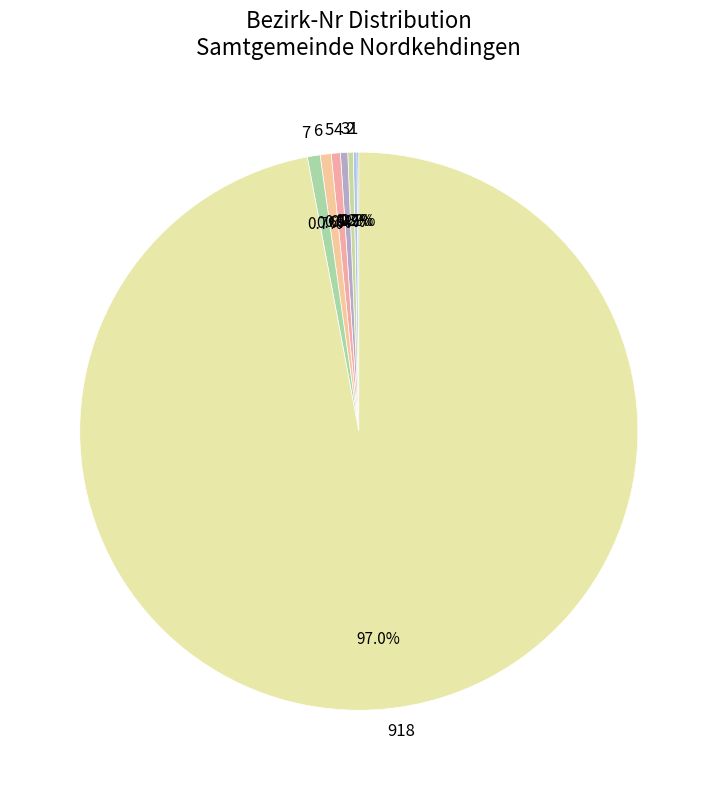

Does any single category account for the majority?

Yes